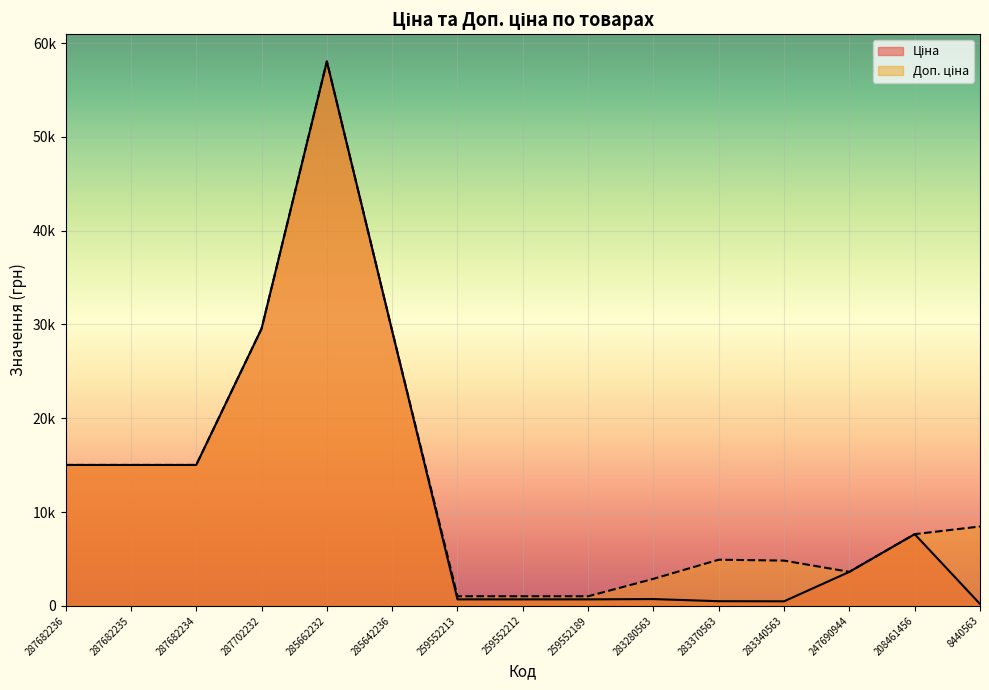

Reading left to right, list all the values displayed in this chart.

Ціна: 287682236=15019.2	287682235=15019.2	287682234=15019.2	287702232=29548.9	285662232=58037.0	285642236=29294.9	259552213=689.1	259552212=689.1	259552189=689.1	283280563=719.6	283370563=491.7	283340563=482.1	247690944=3622.2	208461456=7641.9	8440563=201.3
Доп. ціна: 287682236=15019.2	287682235=15019.2	287682234=15019.2	287702232=29548.9	285662232=58037.0	285642236=29294.9	259552213=1017.8	259552212=1017.8	259552189=1017.8	283280563=2878.5	283370563=4917.4	283340563=4821.4	247690944=3622.2	208461456=7641.9	8440563=8456.7